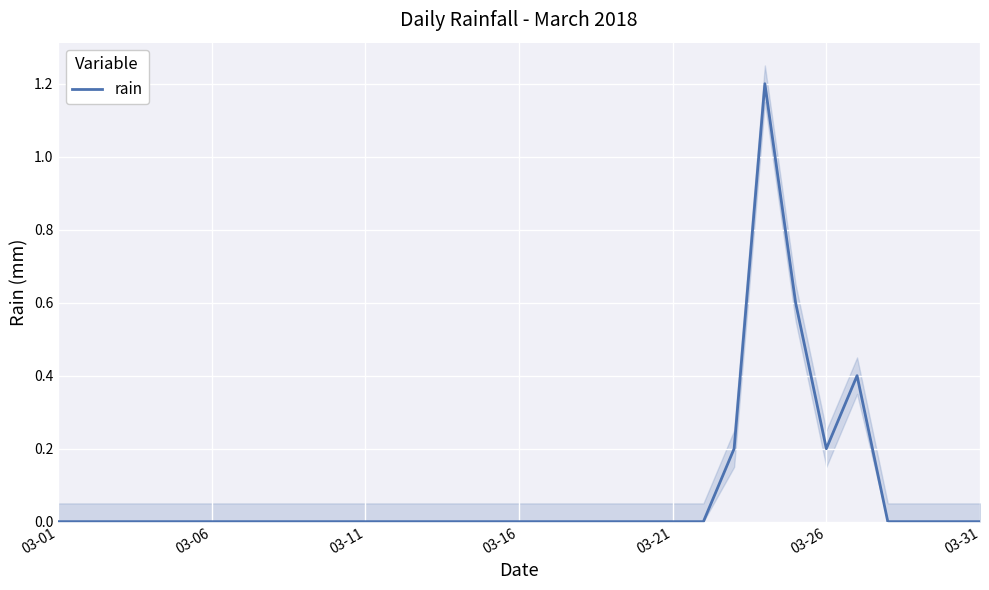

True or false: the data shows 0.6 at 24.

True